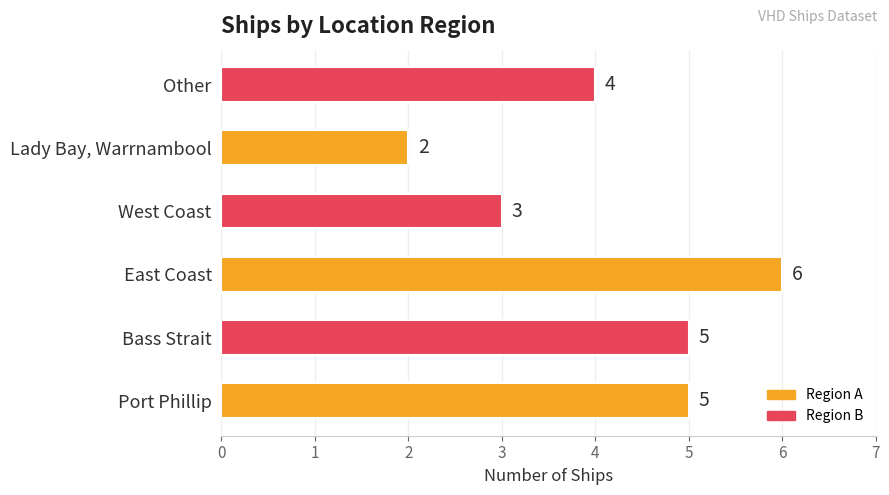

Reading top to bottom, list all the values displayed in this chart.

Other=4	Lady Bay, Warrnambool=2	West Coast=3	East Coast=6	Bass Strait=5	Port Phillip=5